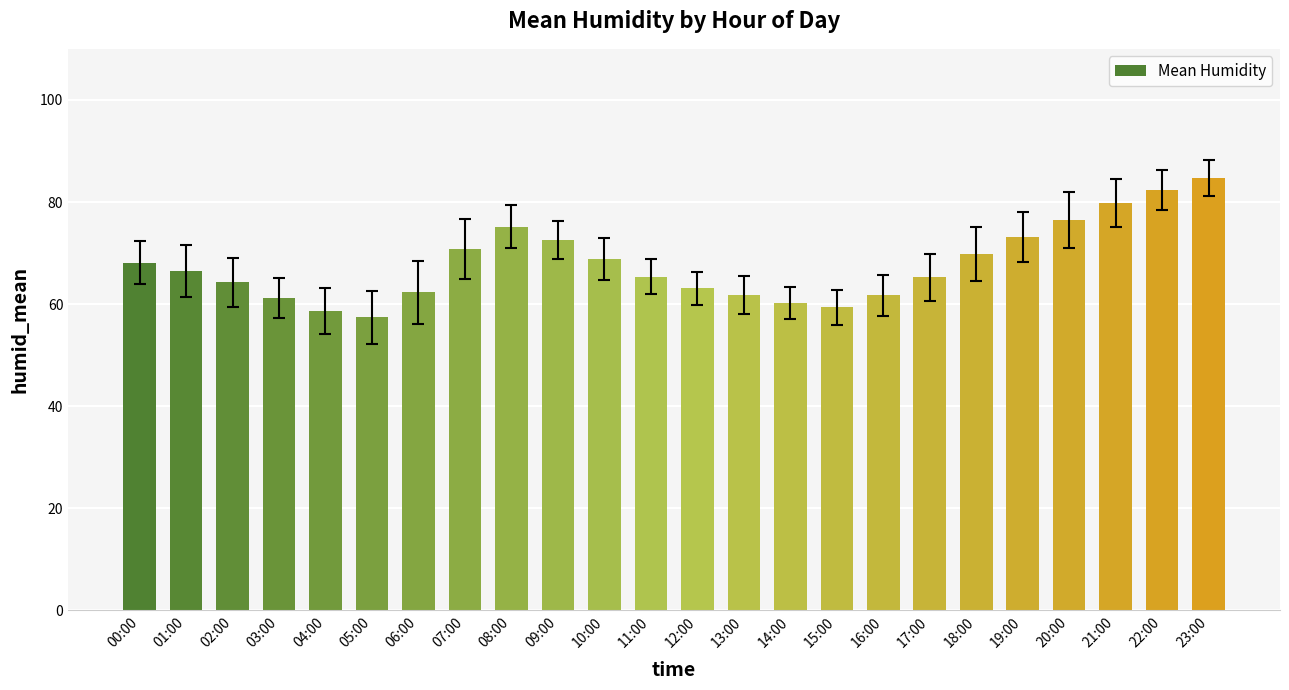

What is the value of the 5th bar from the left?

58.7